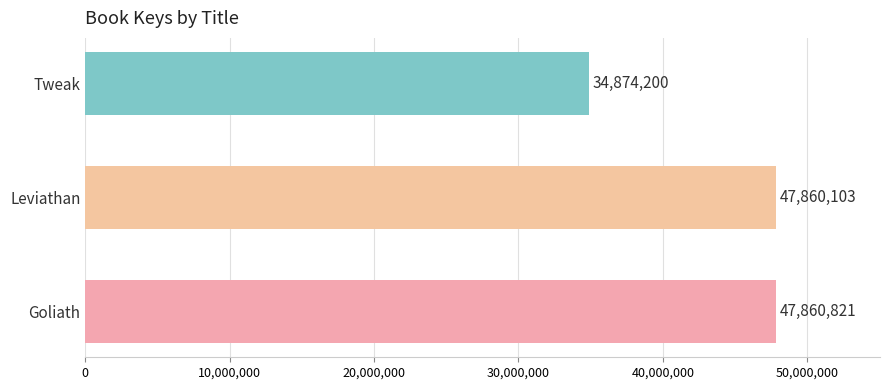

How many bars are there in total?

3